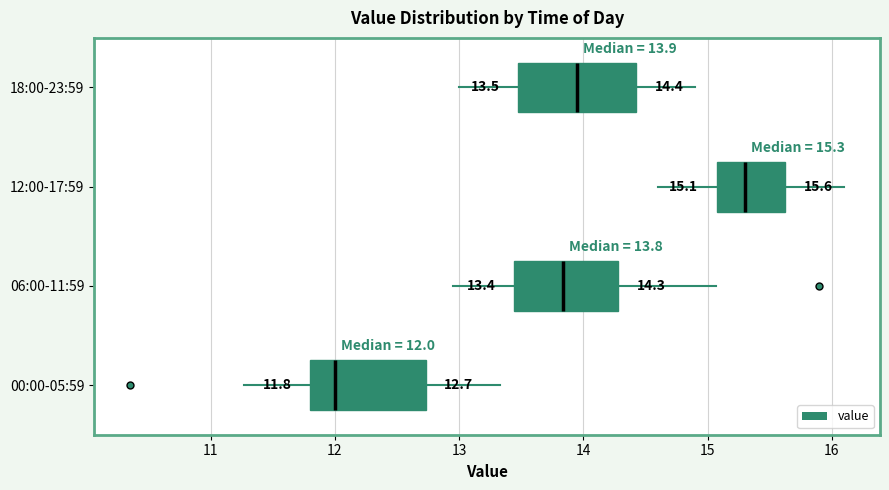

Which box has the furthest to the left median line?

00:00-05:59